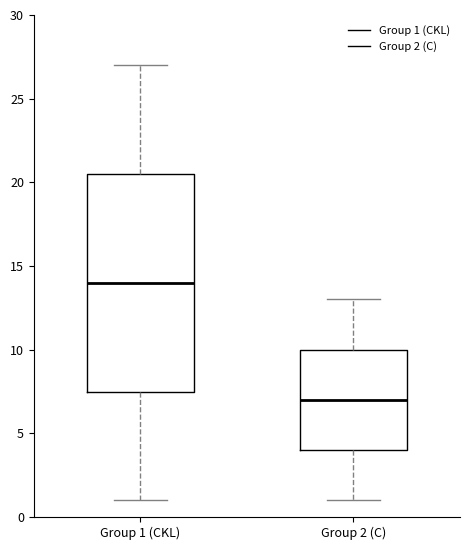

Which box is the tallest, from its lower edge to its upper edge?

Group 1 (CKL)